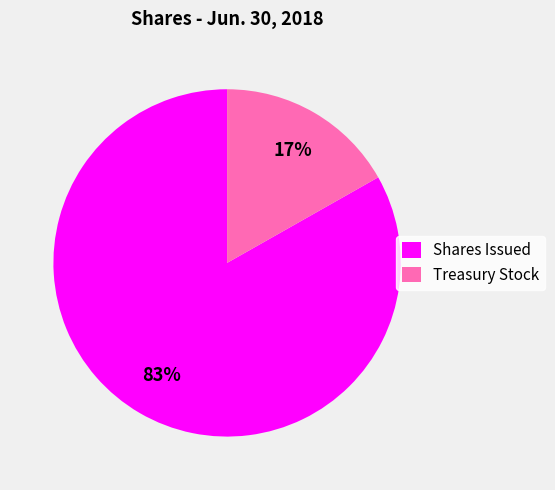

To the nearest percent, what is the average slice percentage?

50%